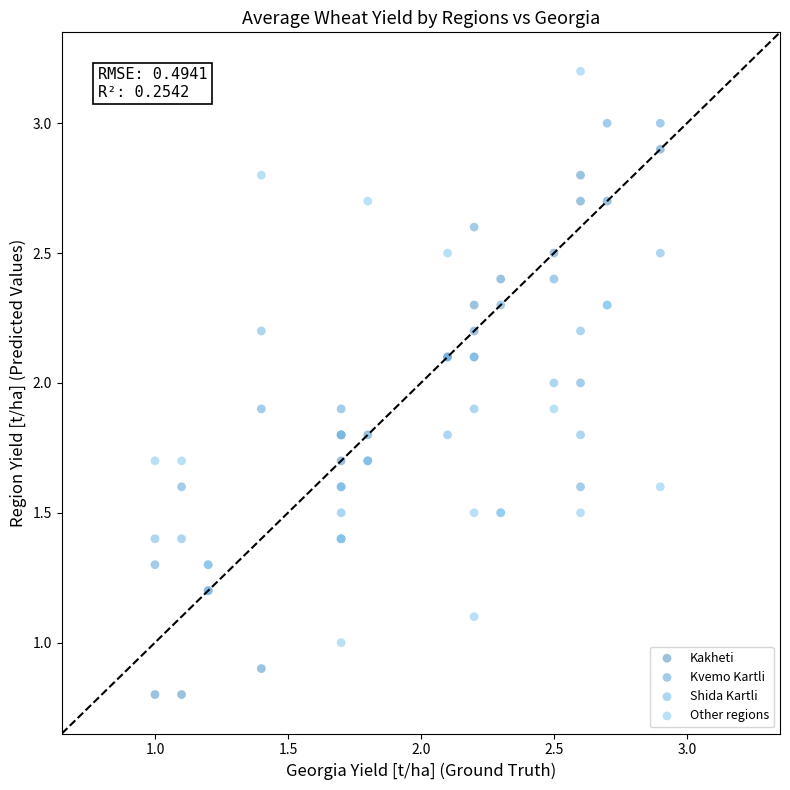

Which series has the largest Y range (max minus min)?

Other regions